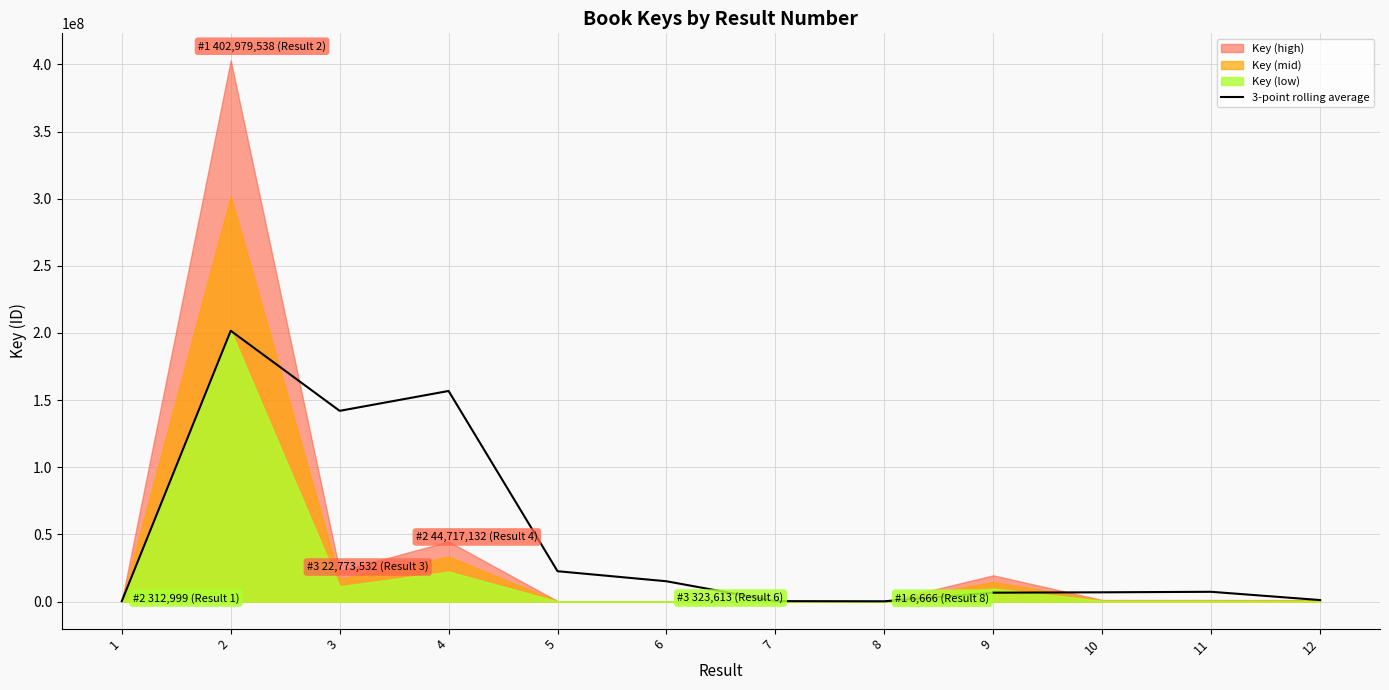

Rank the categories by value from highest to lowest.

2, 4, 3, 5, 6, 11, 10, 9, 12, 7, 1, 8